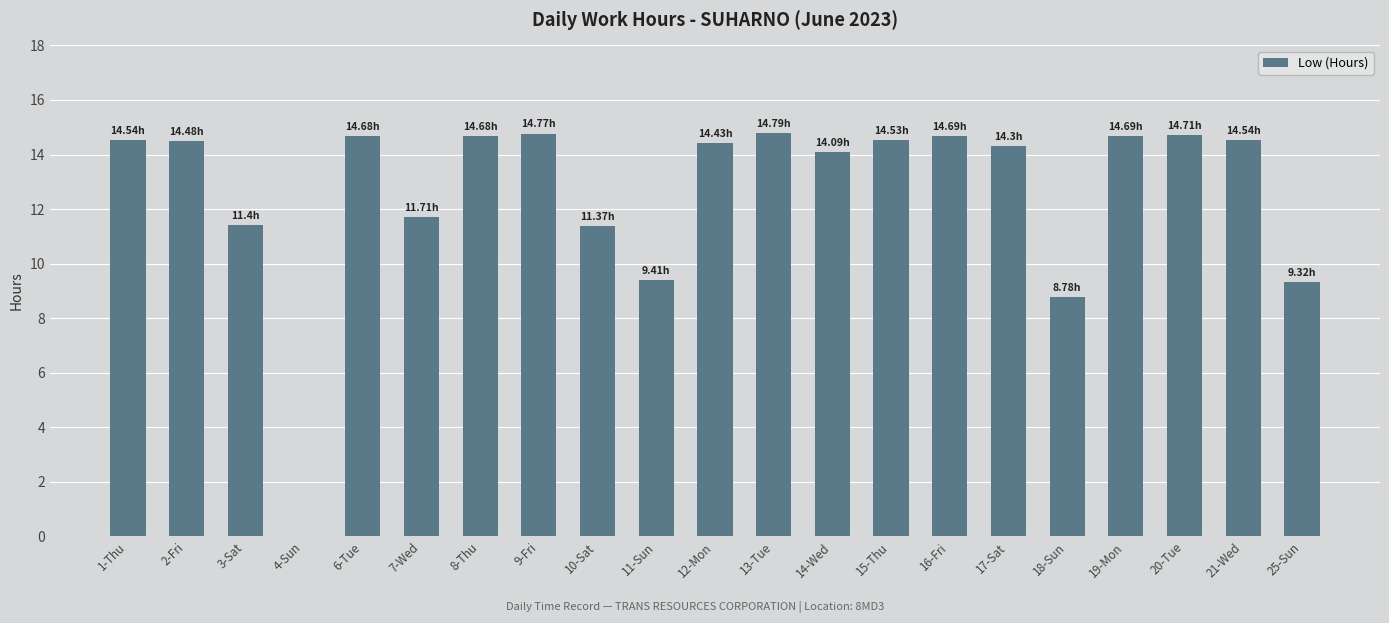

The value at 18-Sun is 8.8. True or false?

True